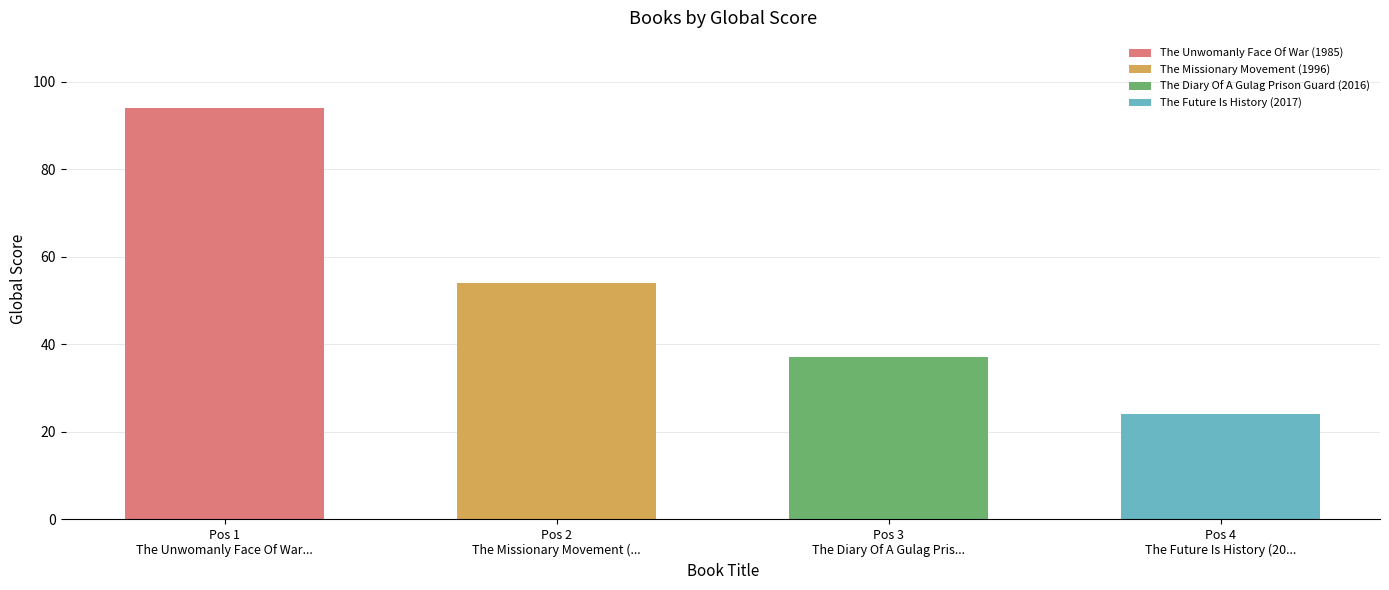

Is it true that the value at The Missionary Movement (1996) is 11?

False